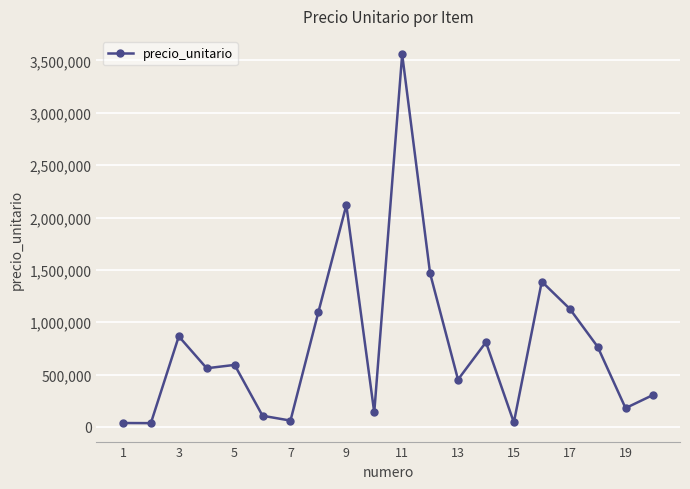

What is the difference between the second highest and minimum values?

2081851